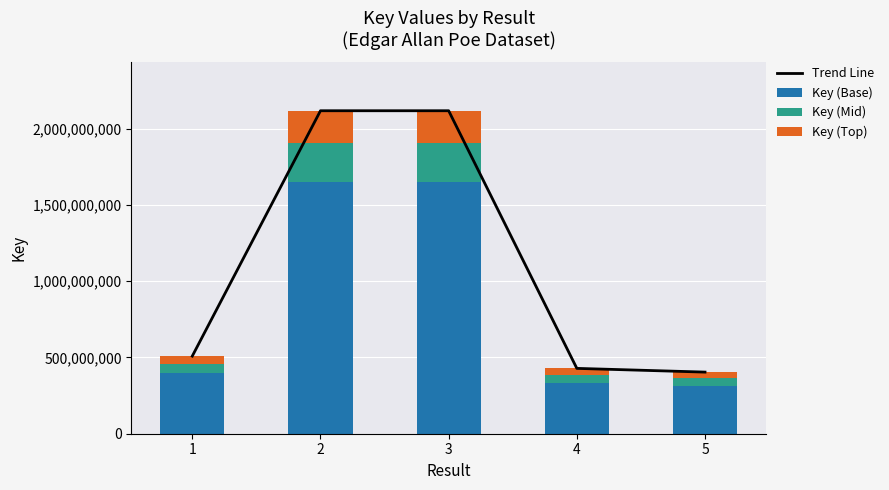

Reading left to right, list all the values displayed in this chart.

Trend Line: 509050526.0	2117924223.0	2117909478.0	428497575.0	404061542.0
Key (Base): 397059410.3	1651980893.9	1651969392.8	334228108.5	315168002.8
Key (Mid): 61086063.1	254150906.8	254149137.4	51419709.0	48487385.0
Key (Top): 50905052.6	211792422.3	211790947.8	42849757.5	40406154.2